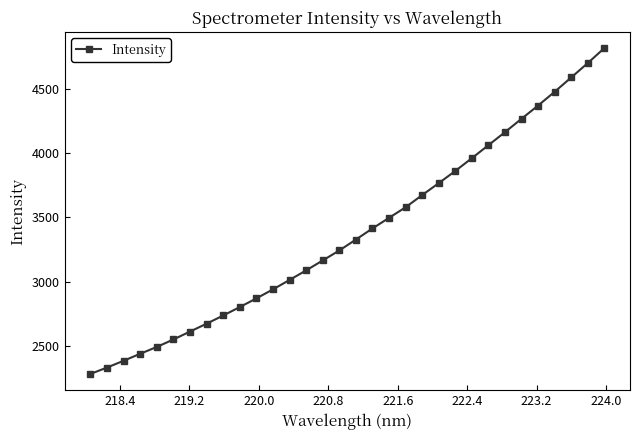

How many data points does each series have?

32